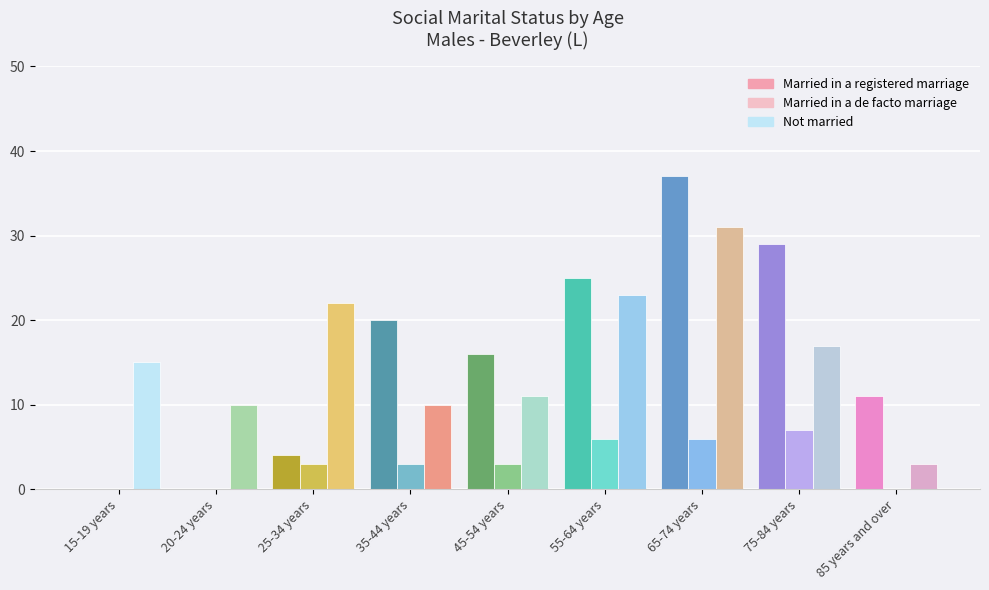

What is the label of the 5th bar from the right?

45-54 years